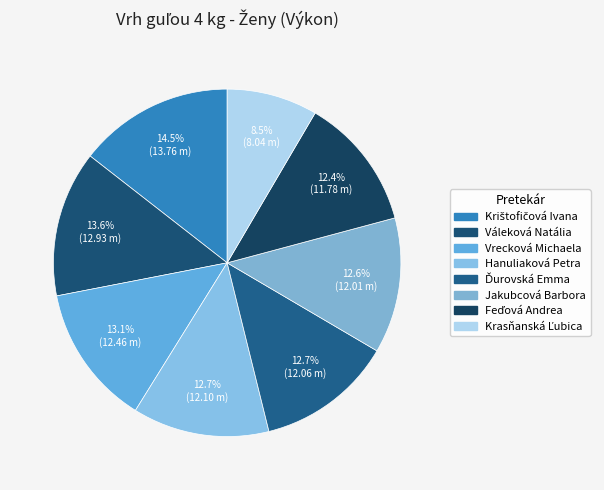

The Jakubcová Barbora slice represents 27% of the pie. True or false?

False